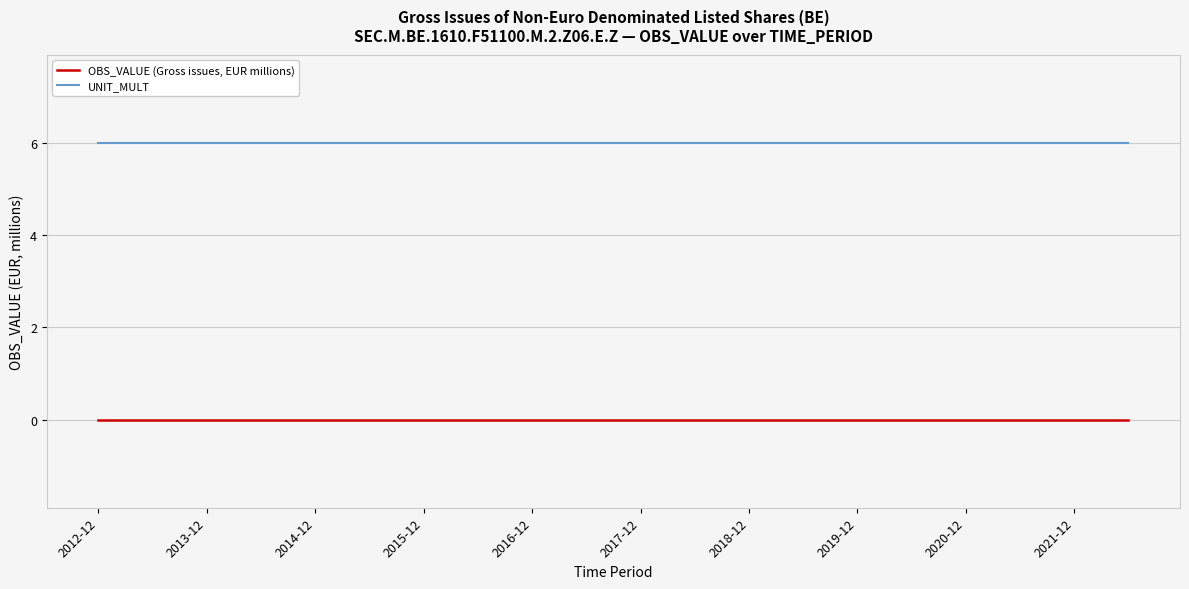

Rank the series by their maximum value, from lowest to highest.

OBS_VALUE (Gross issues, EUR millions), UNIT_MULT